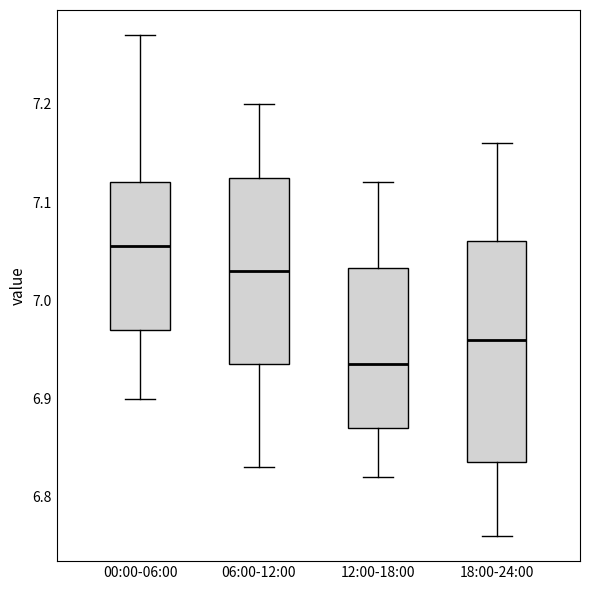

Where is the lower edge of the box for 06:00-12:00 on the y-axis? The values are not printed on the chart, so give them approximately, as read against the axis.

6.94